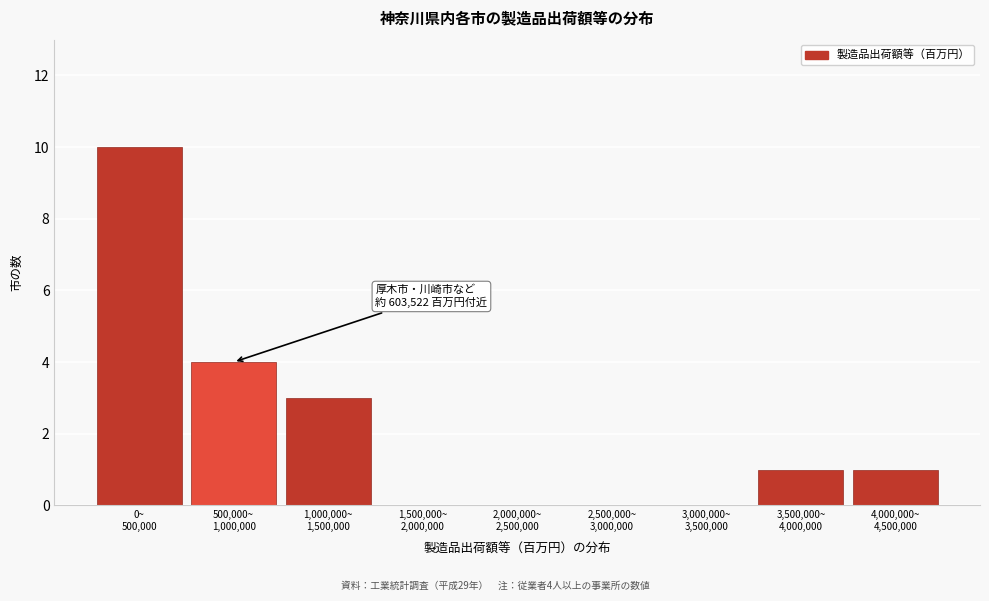

What is the sum of all values?

19